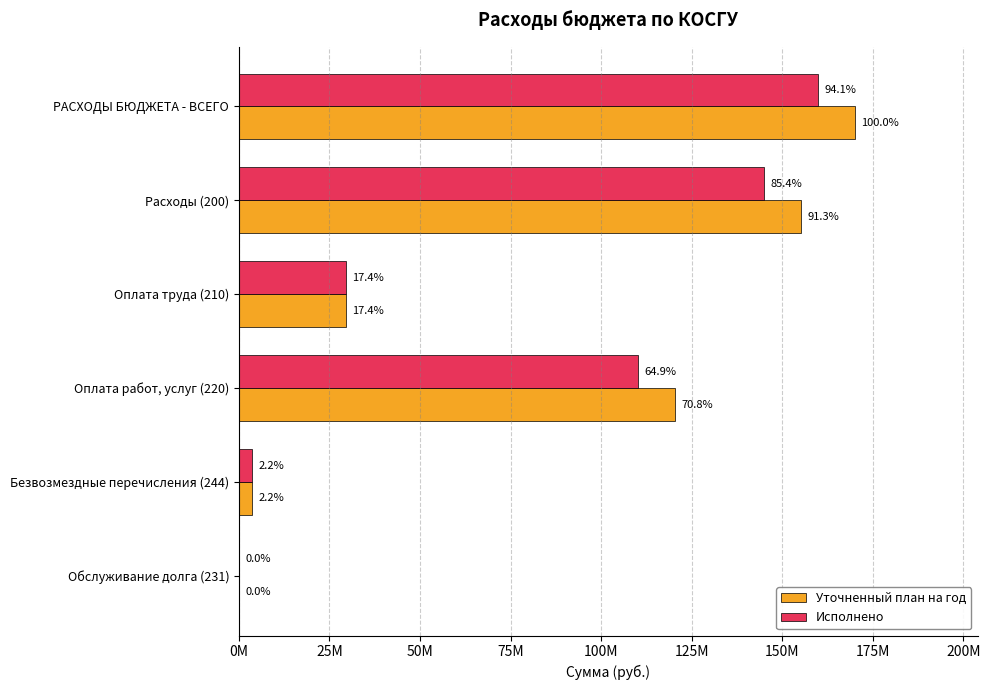

Are the bars horizontal?

Yes